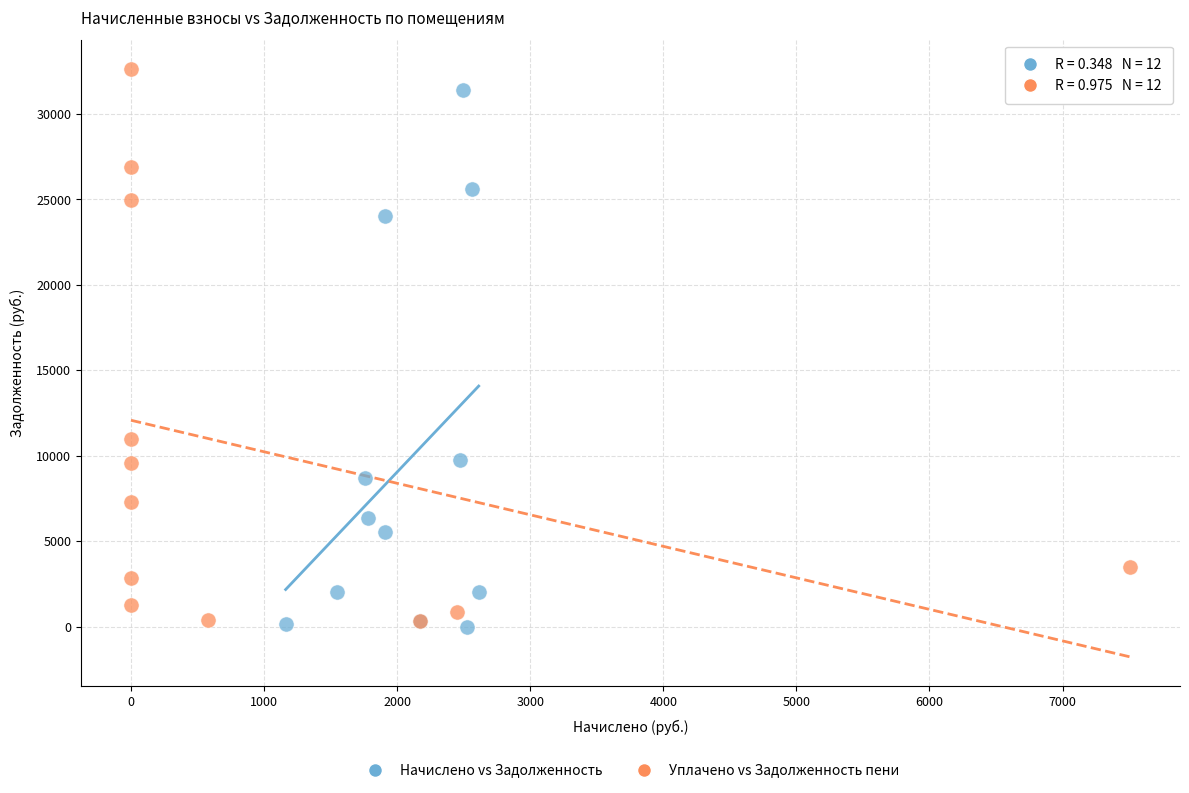

Which series reaches the minimum Y coordinate?

Начислено vs Задолженность